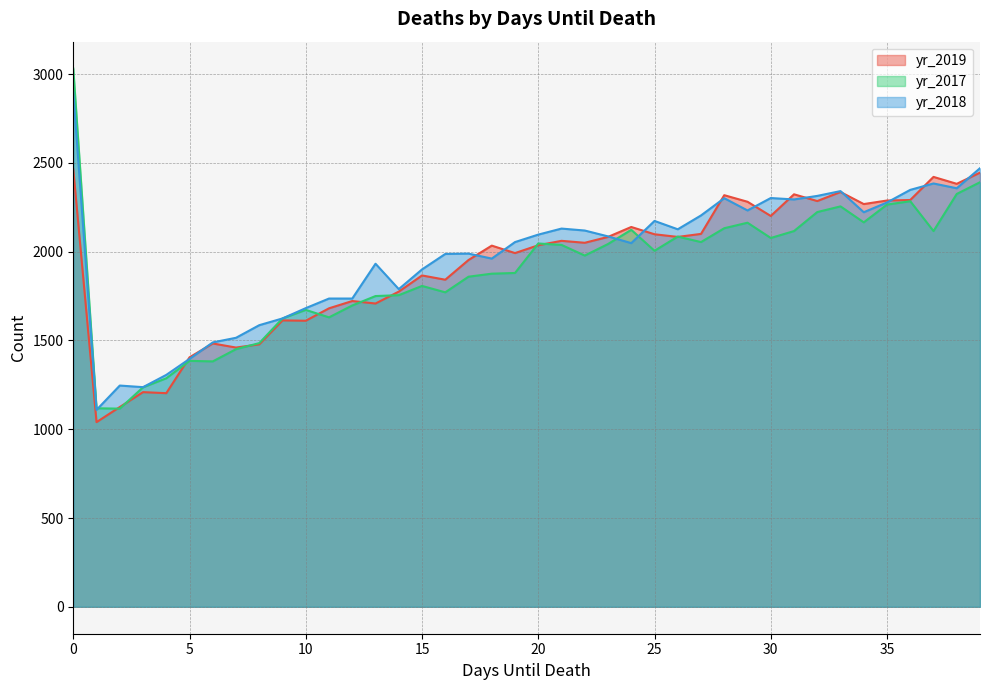

How many lines are shown in the chart?

3